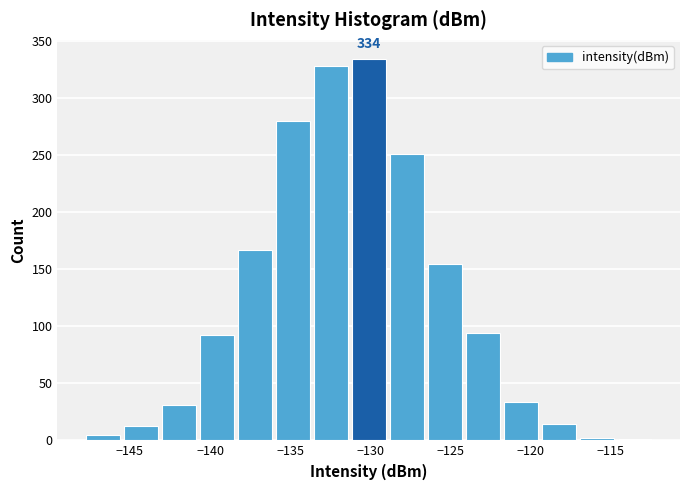

Over which range of the x-axis is the bar tallest?

-131.5 to -129.0